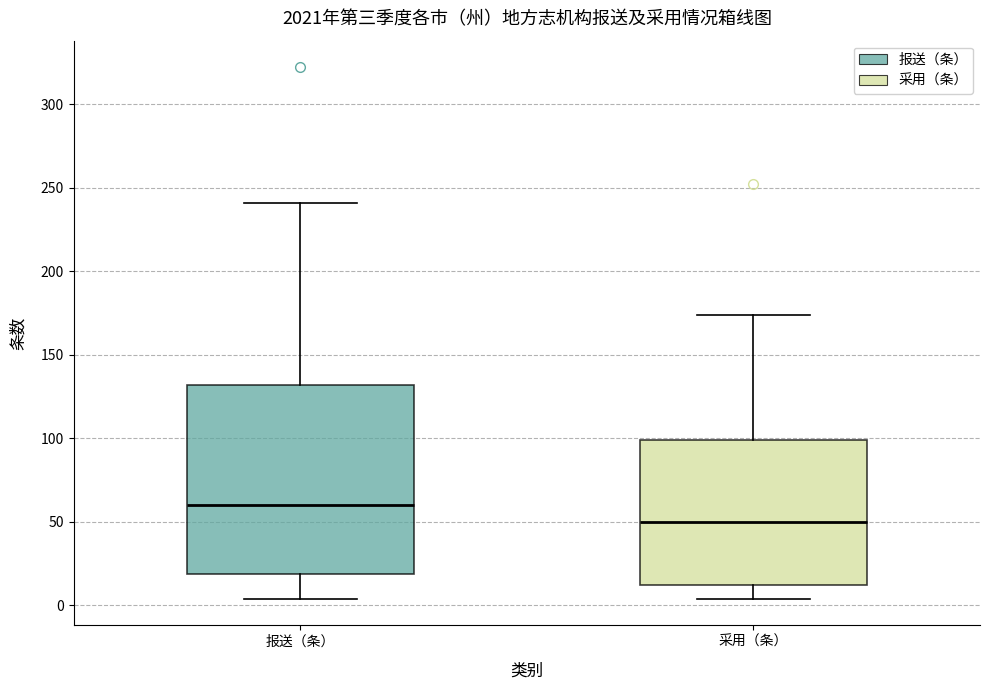

Which box is the tallest, from its lower edge to its upper edge?

报送（条）